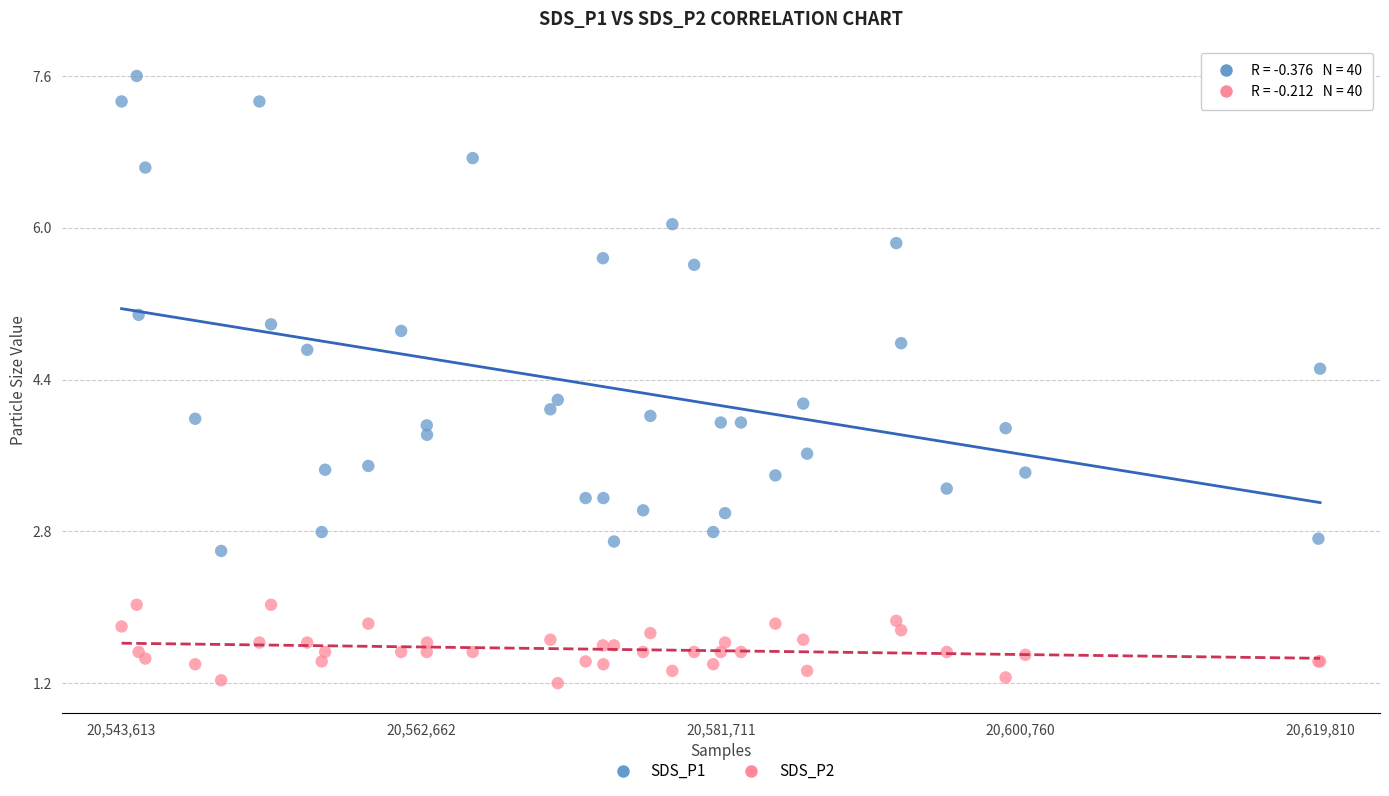

What is the X range (max minus min) for the scatter plot?

76197.0